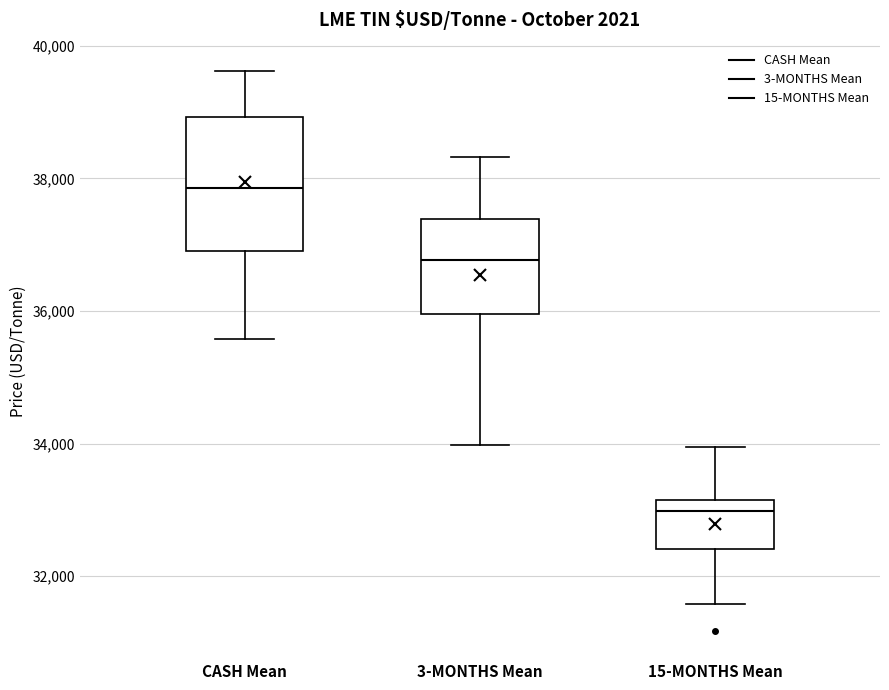

Reading left to right, transcribe this box plot: for each box, give where its median line is, the range the box spans, and where its two whiskers end, as read against the y-axis. The values are not printed on the chart, so give them approximately, as read against the axis.

CASH Mean: median 37800, box 37000 to 39000, whiskers 35600 to 39600
3-MONTHS Mean: median 36800, box 36000 to 37400, whiskers 34000 to 38400
15-MONTHS Mean: median 33000, box 32400 to 33200, whiskers 31600 to 34000